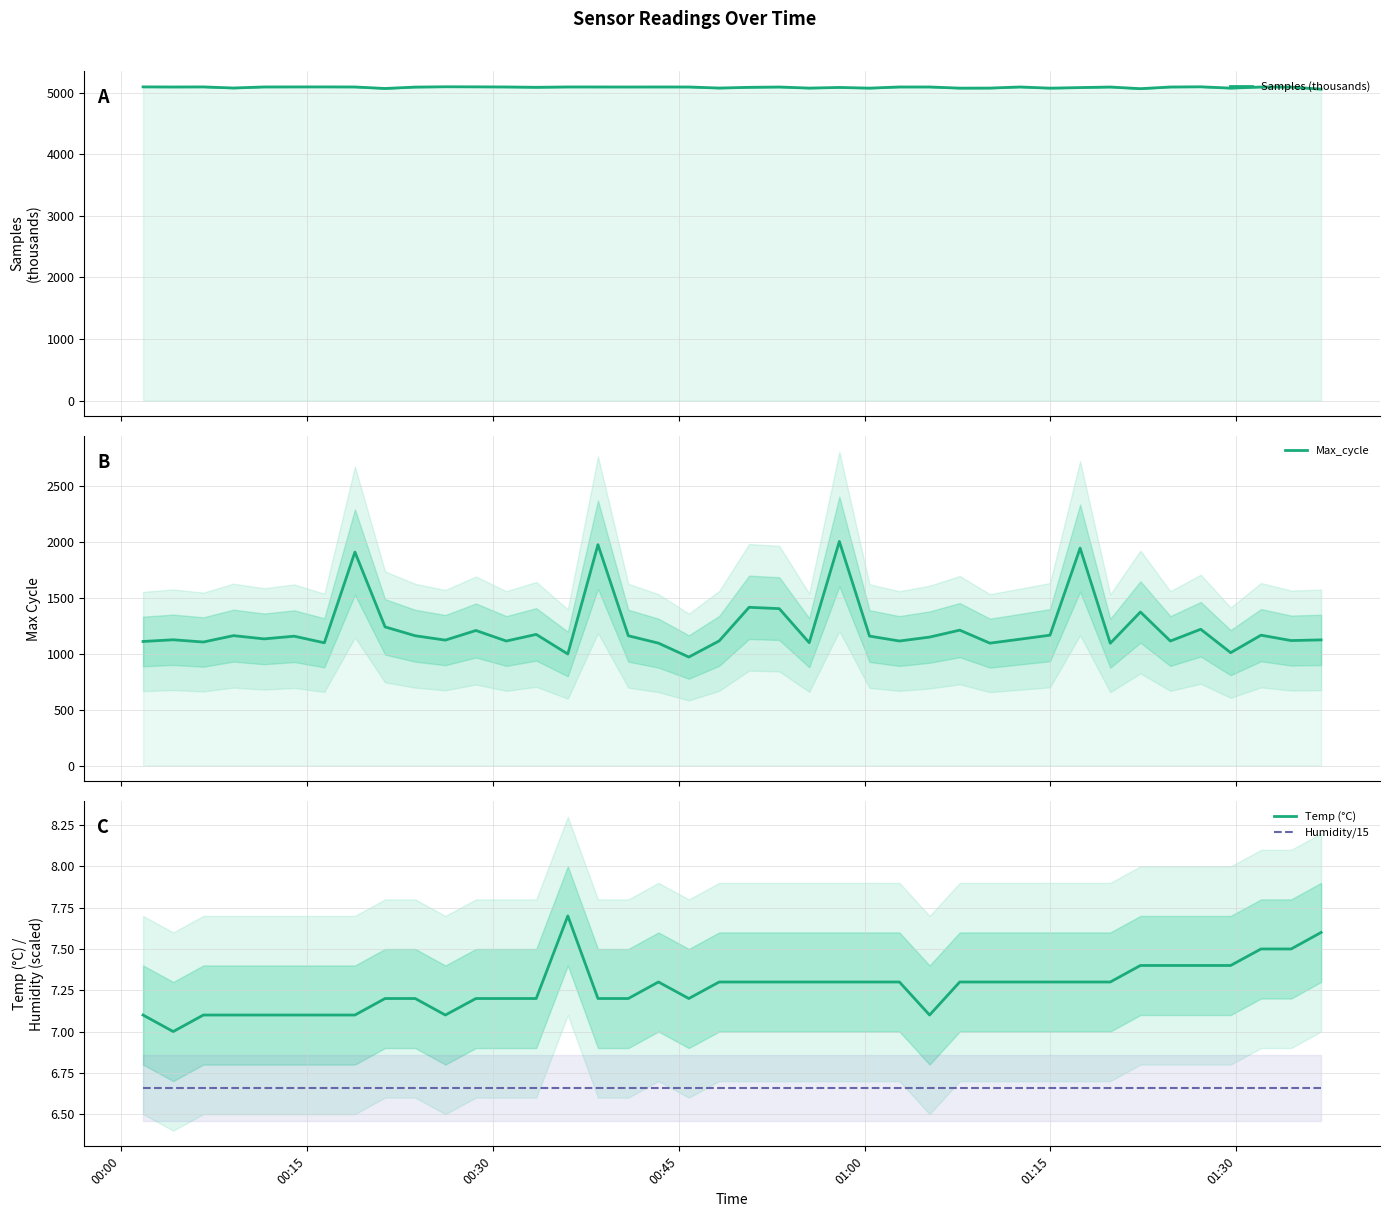

List the series in order of their peak value, highest first.

Samples (thousands), Max_cycle, Temp (°C), Humidity/15